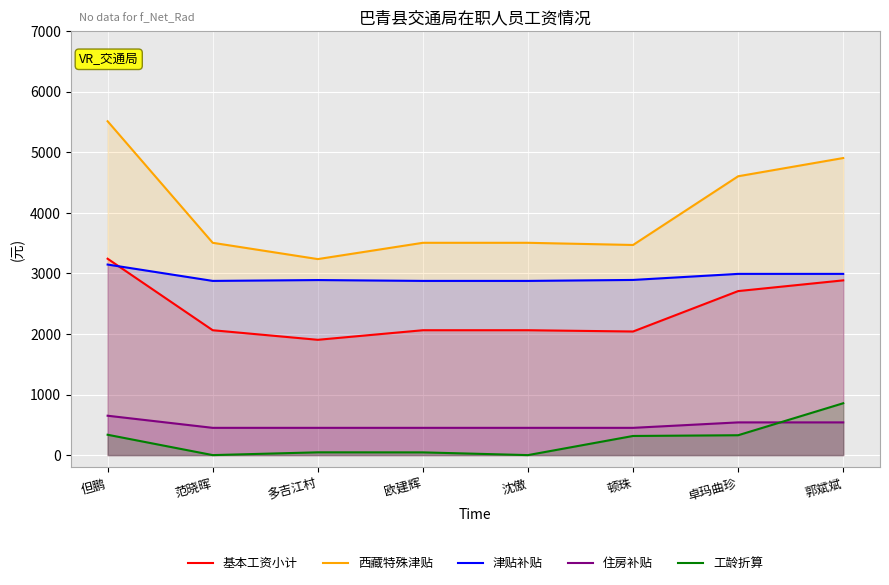

Reading left to right, transcribe all the data shown in this chart.

基本工资小计: 但鹏=3241.0	范晓晖=2061.0	多吉江村=1903.0	欧建辉=2061.0	沈傲=2061.0	顿珠=2040.0	卓玛曲珍=2707.0	郭斌斌=2884.0
西藏特殊津贴: 但鹏=5510.0	范晓晖=3504.0	多吉江村=3235.1	欧建辉=3504.0	沈傲=3504.0	顿珠=3468.0	卓玛曲珍=4602.0	郭斌斌=4903.0
津贴补贴: 但鹏=3145.0	范晓晖=2875.0	多吉江村=2889.0	欧建辉=2875.0	沈傲=2875.0	顿珠=2891.0	卓玛曲珍=2991.0	郭斌斌=2991.0
住房补贴: 但鹏=650.0	范晓晖=450.0	多吉江村=450.0	欧建辉=450.0	沈傲=450.0	顿珠=450.0	卓玛曲珍=540.0	郭斌斌=540.0
工龄折算: 但鹏=336.0	范晓晖=0.0	多吉江村=46.0	欧建辉=45.0	沈傲=0.0	顿珠=316.0	卓玛曲珍=328.0	郭斌斌=856.0